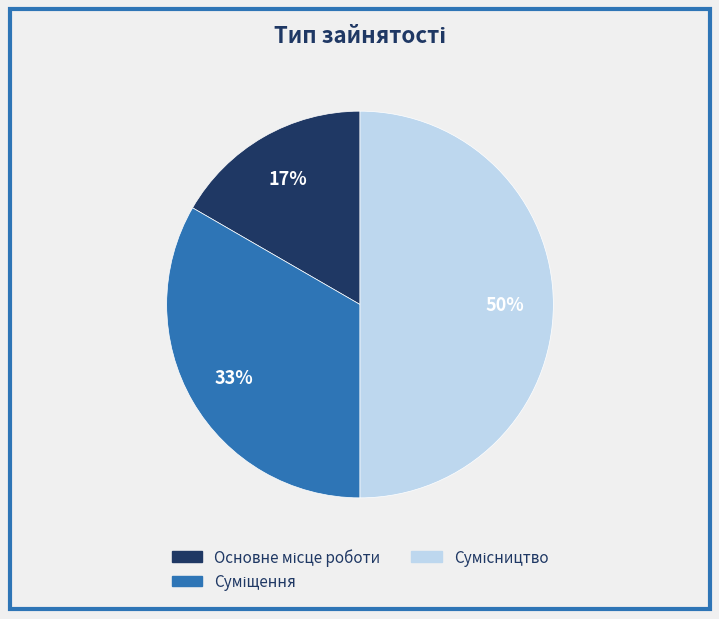

To the nearest percent, what is the difference between the largest and smallest slice percentages?

33%